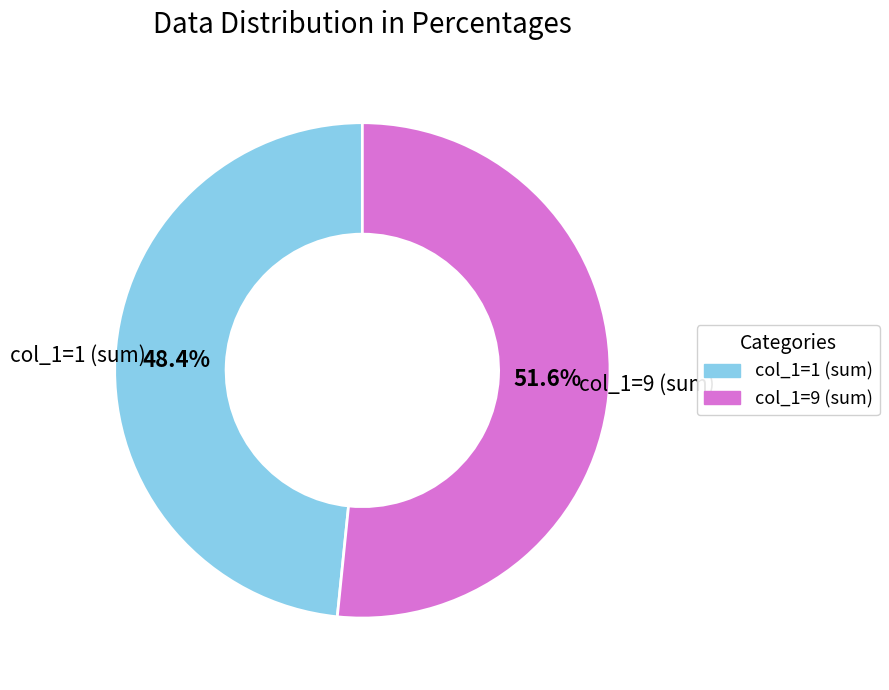

How many slices are in this pie chart?

2